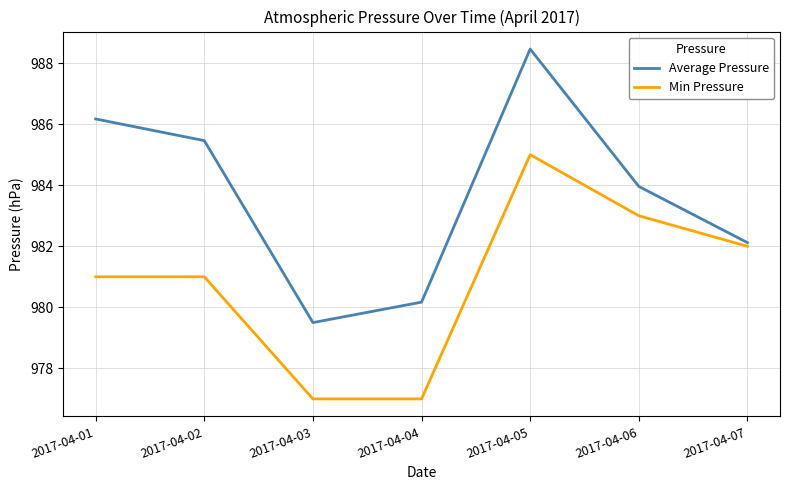

The Min Pressure series shows 977.0 at 2017-04-03. True or false?

True